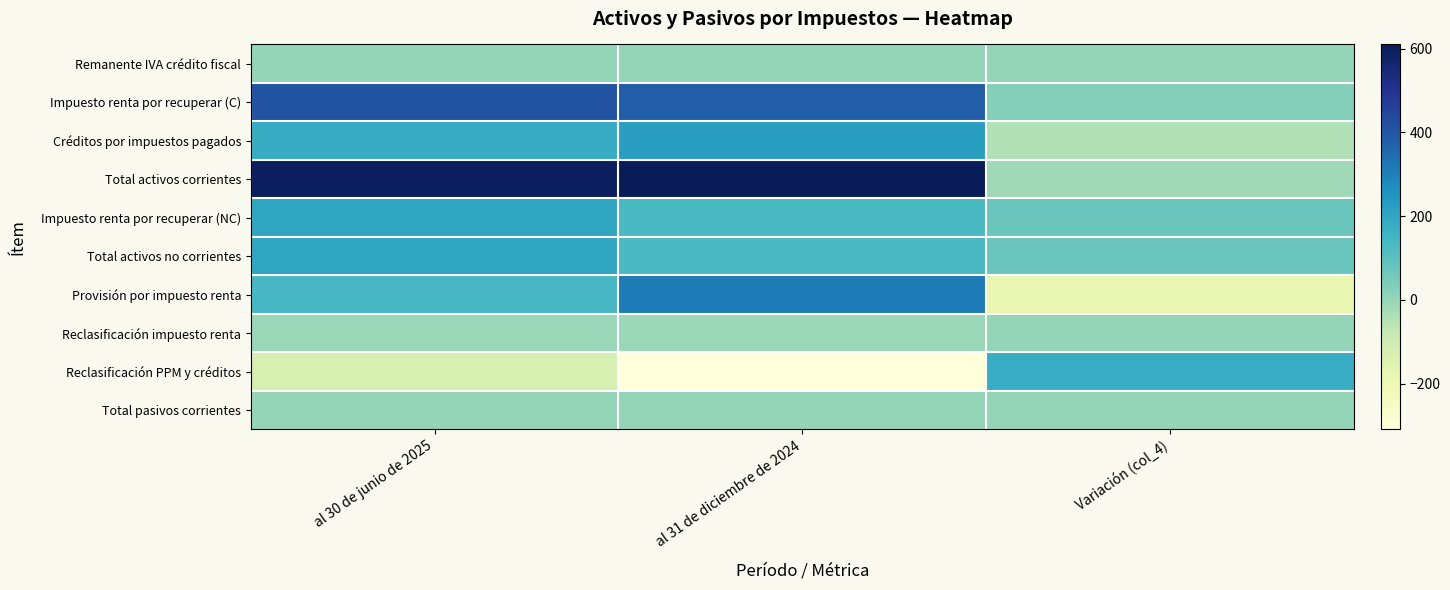

What is the spread (max minus min) of values at Variación (col_4)?

352.6